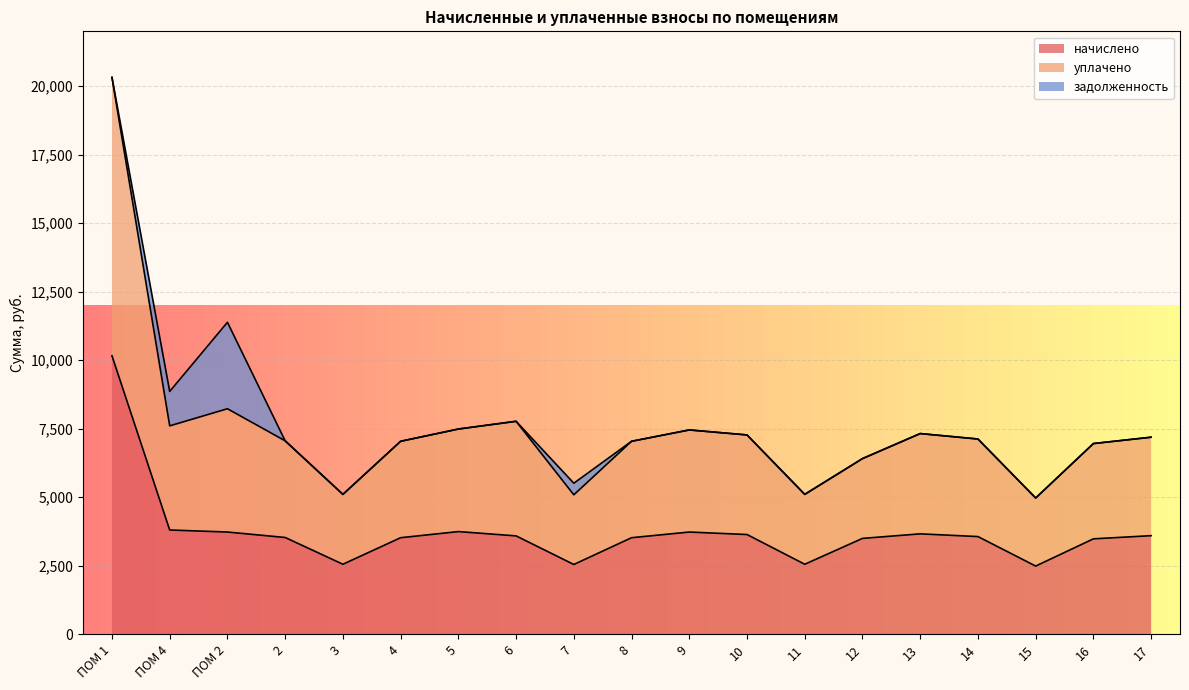

What is the sum of the начислено values at 11 and ПОМ 2?

6276.2